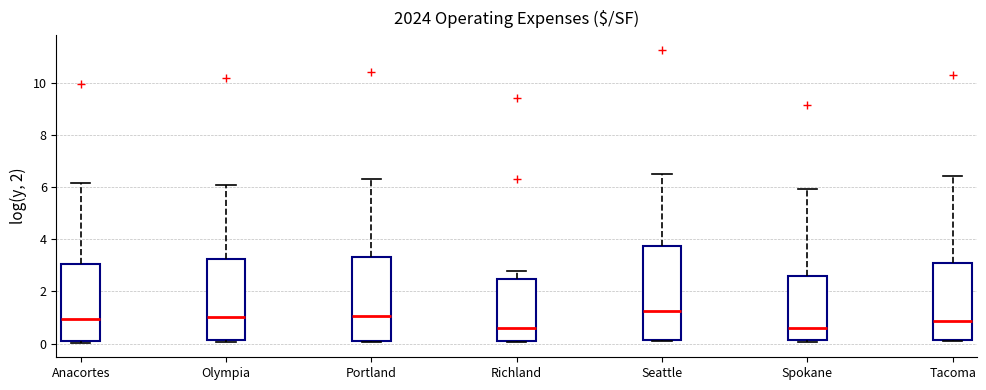

Which box is the tallest, from its lower edge to its upper edge?

Seattle